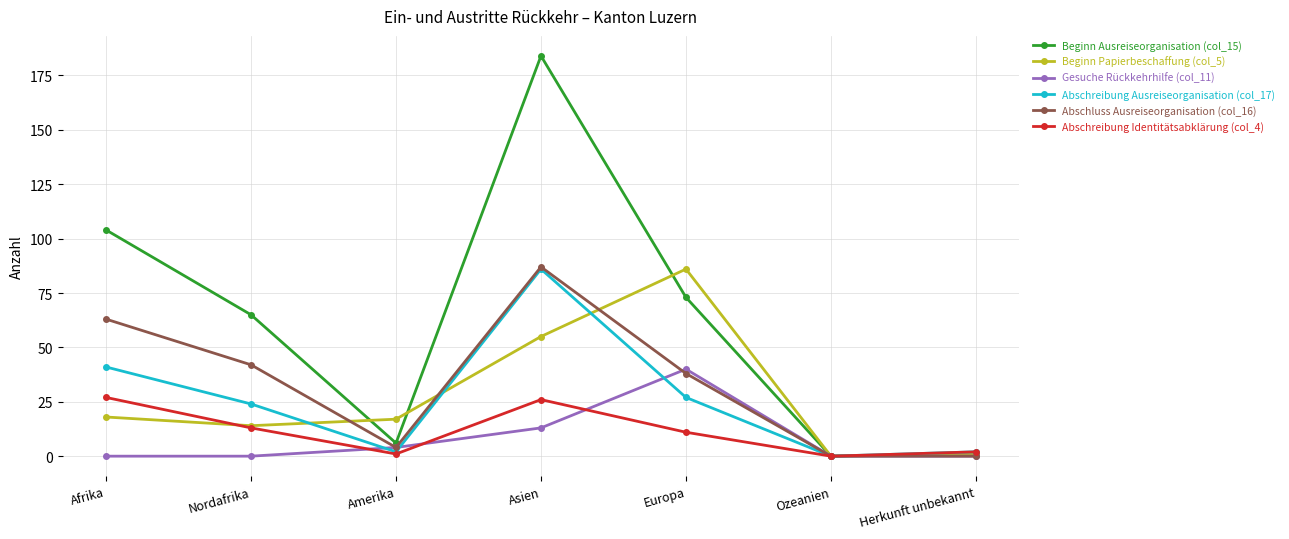

At how many categories does at least one series exceed 150?

1